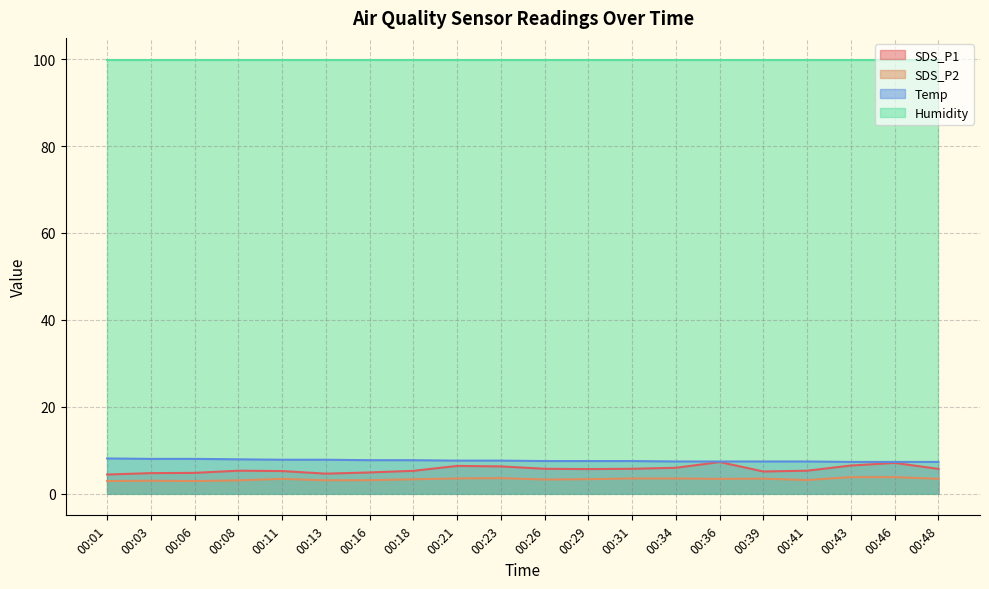

At which category does SDS_P1 reach its first local valley?

00:13